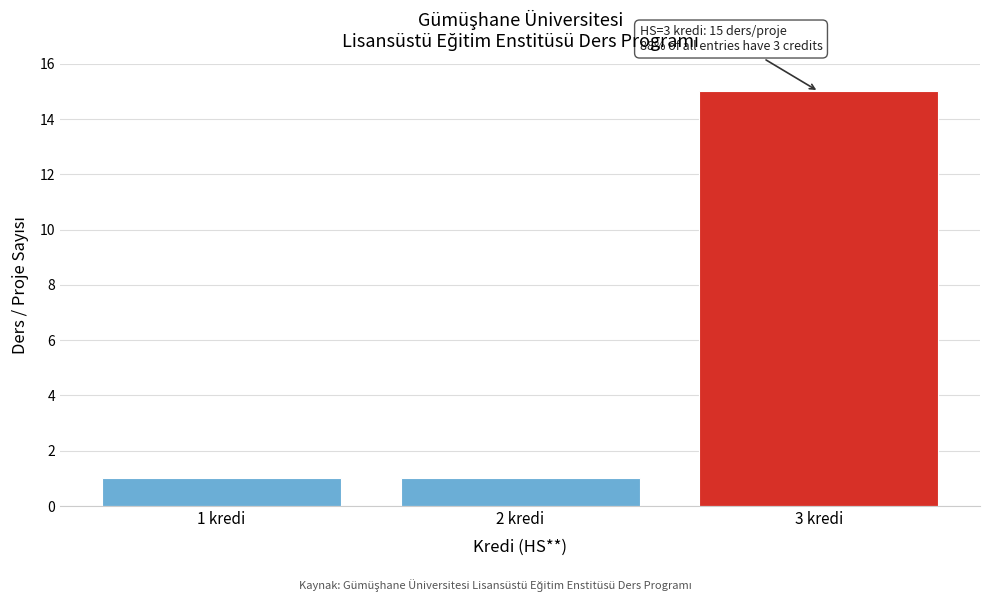

Reading left to right, list all the values displayed in this chart.

1	1	15